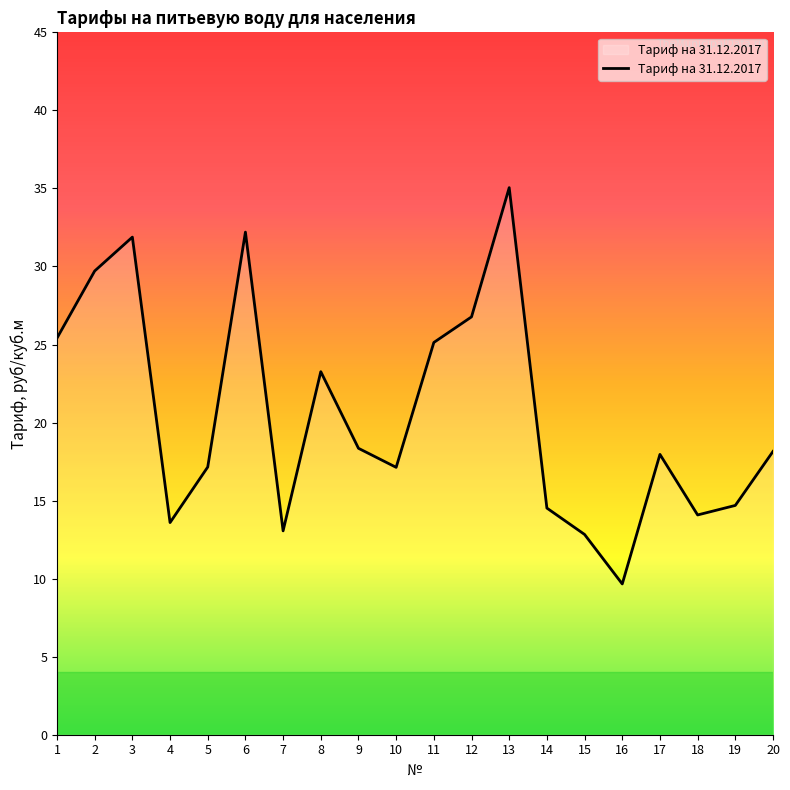

At which label is the value closest to 22?

8